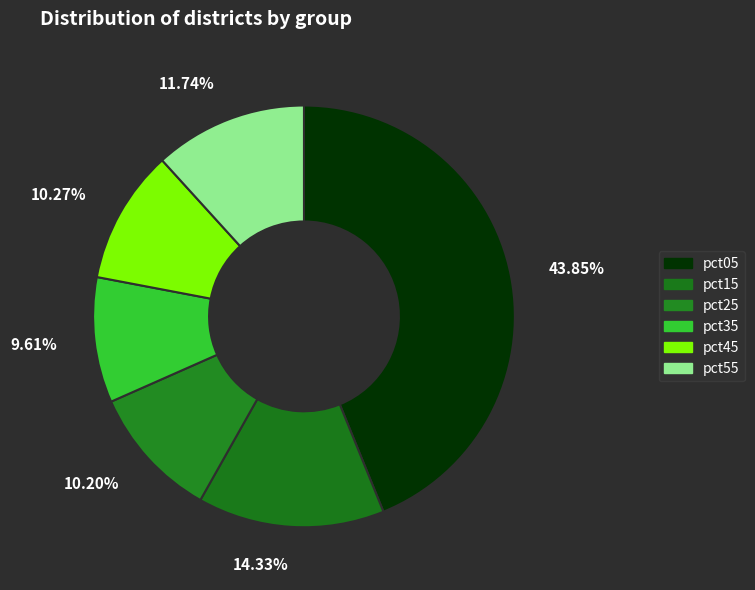

Is there any slice that represents more than half of the pie?

No